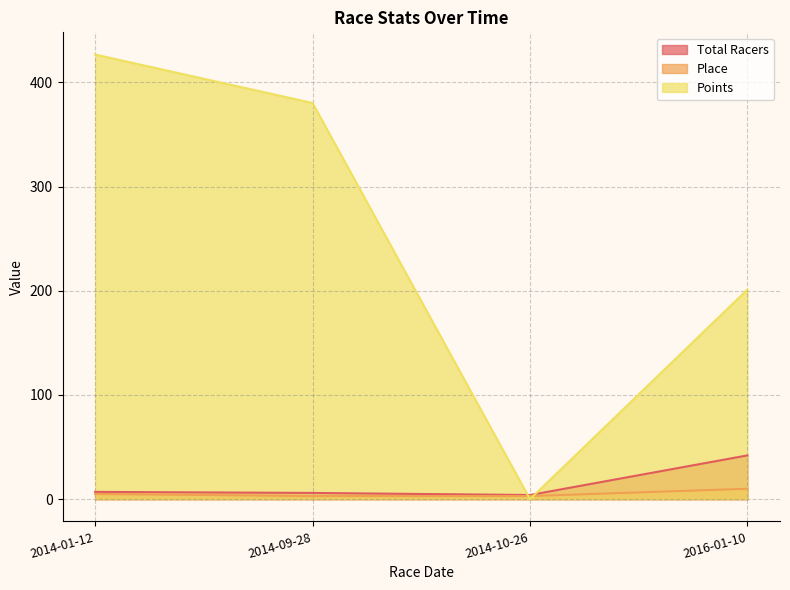

True or false: Place and Total Racers intersect in this chart.

False